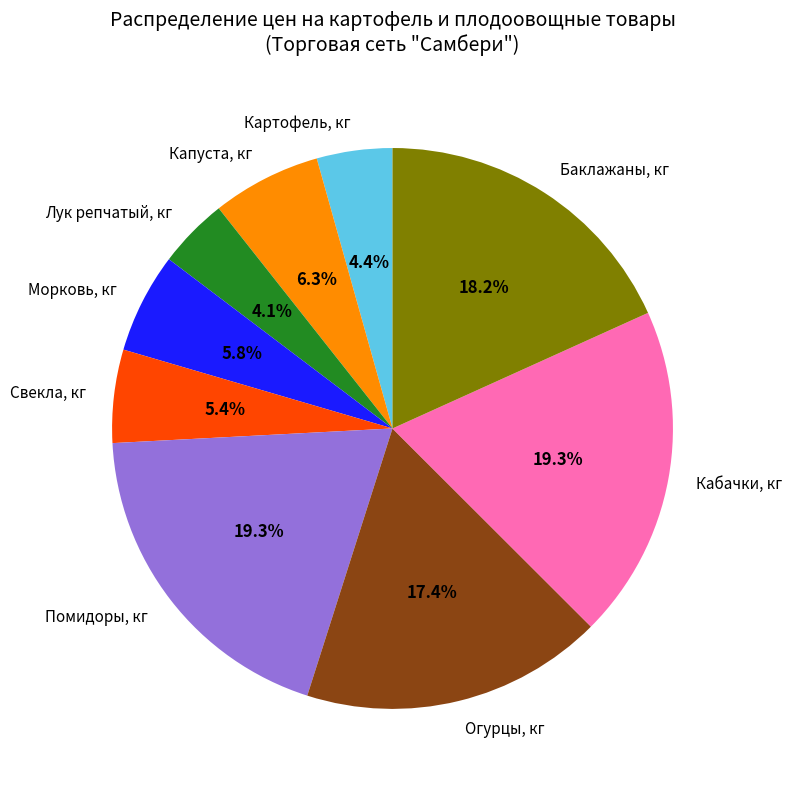

The Картофель, кг slice represents 4% of the pie. True or false?

True